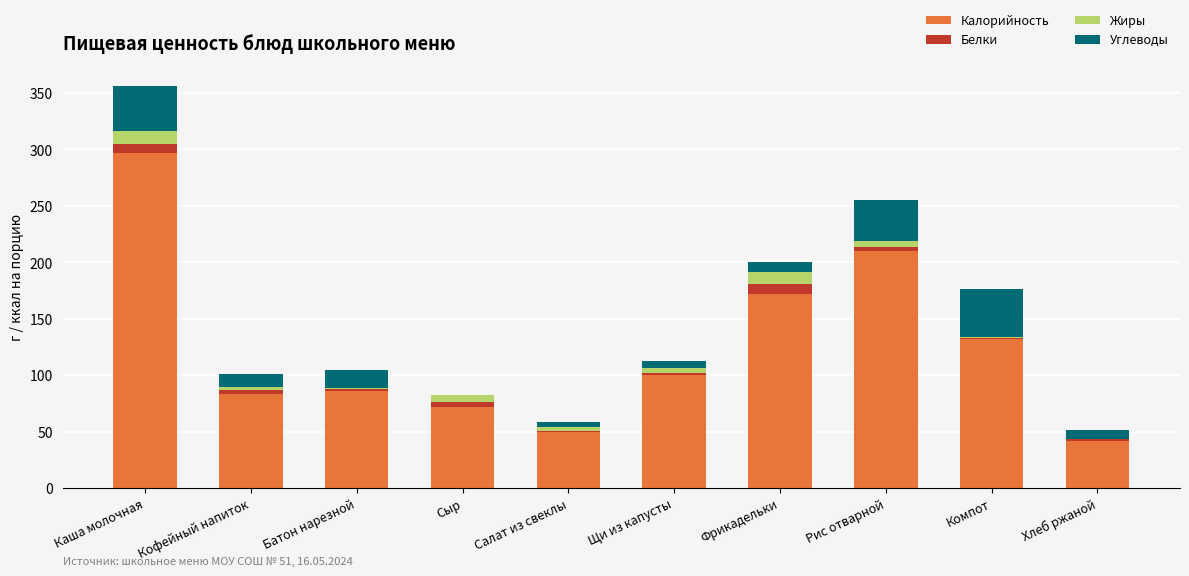

At which category is the sum across all series the highest?

Каша молочная